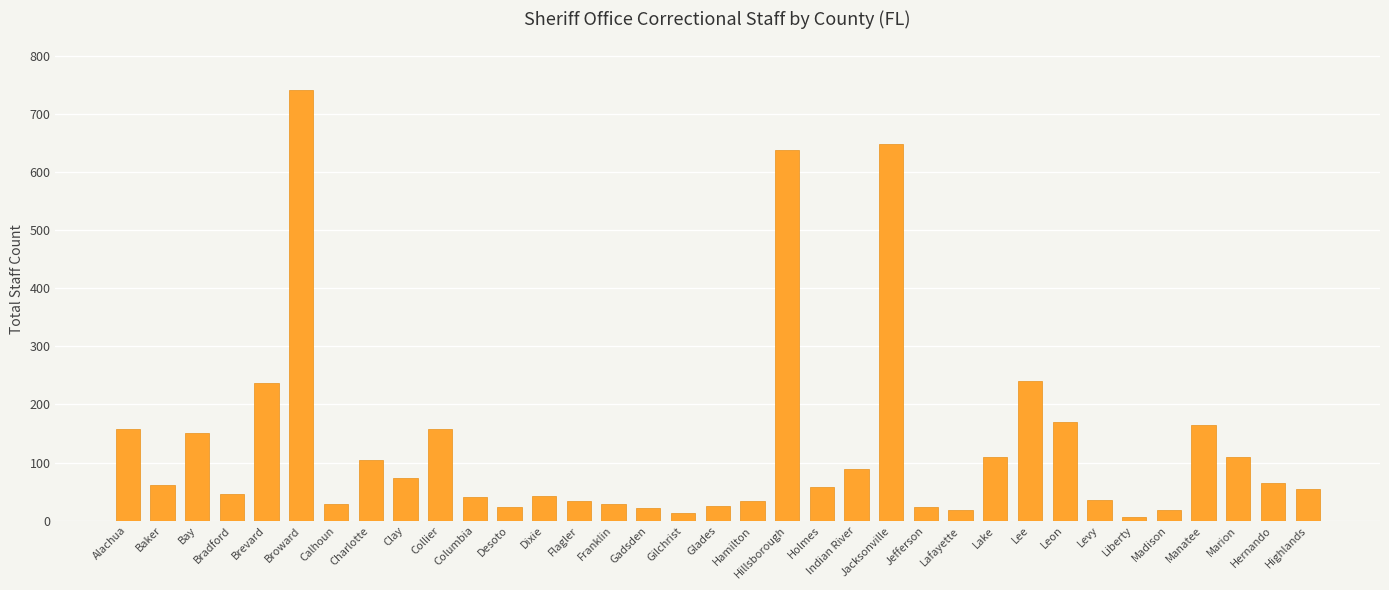

What is the greatest value displayed?

741